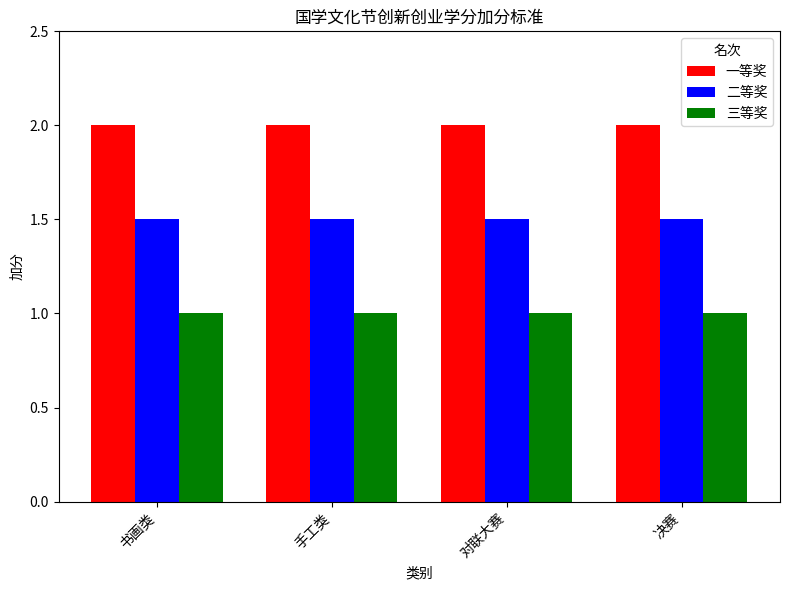

What is the average value of the 一等奖 series?

2.0